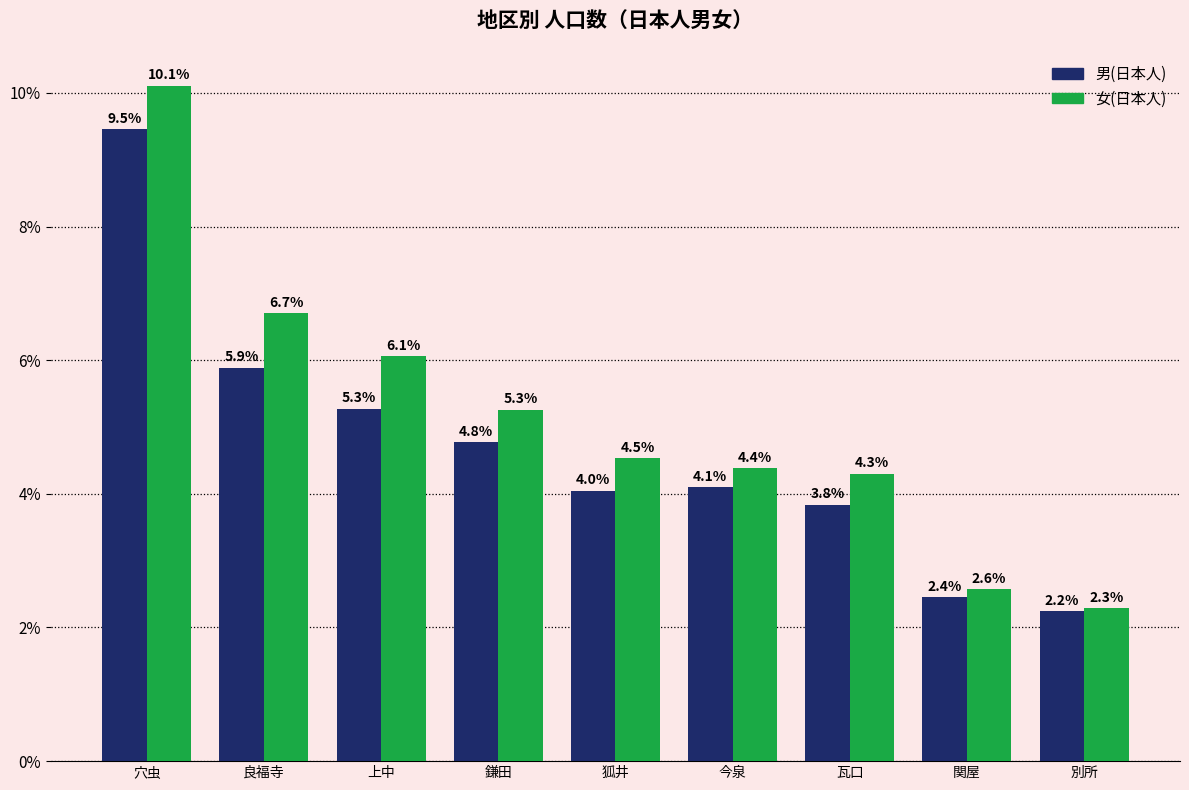

The value of 女(日本人) at 今泉 is 4.4. True or false?

True